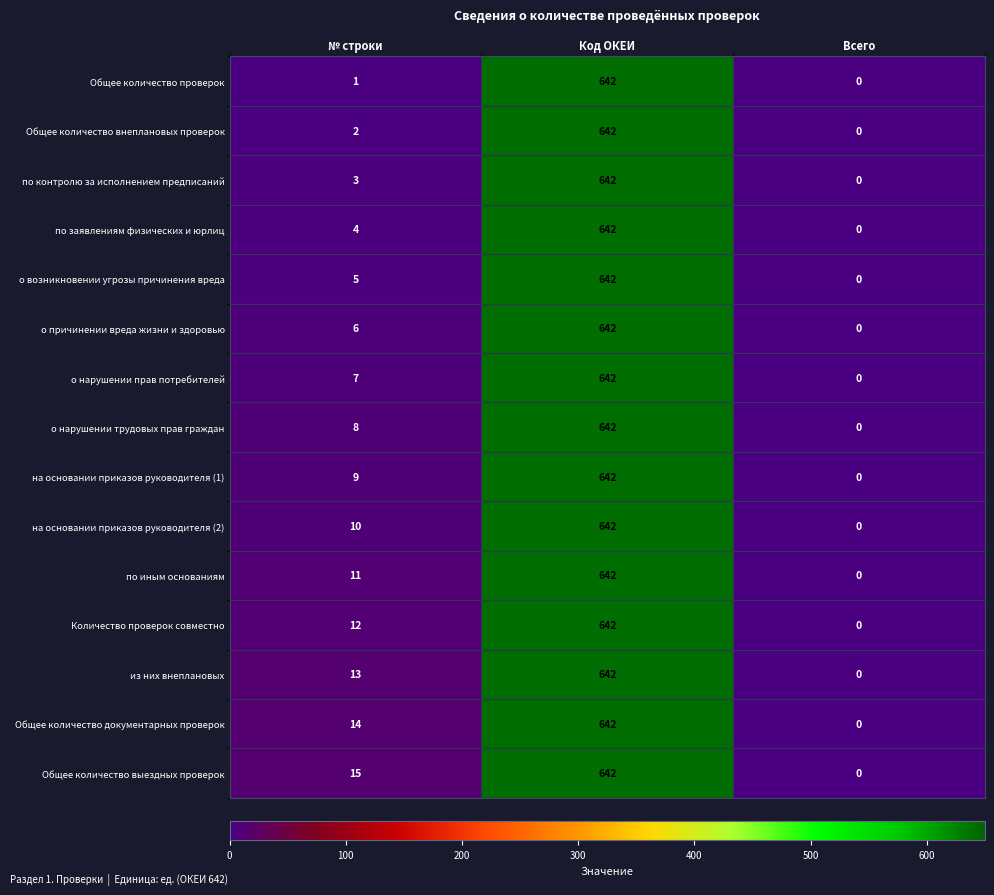

The о возникновении угрозы причинения вреда series shows 390 at Код ОКЕИ. True or false?

False